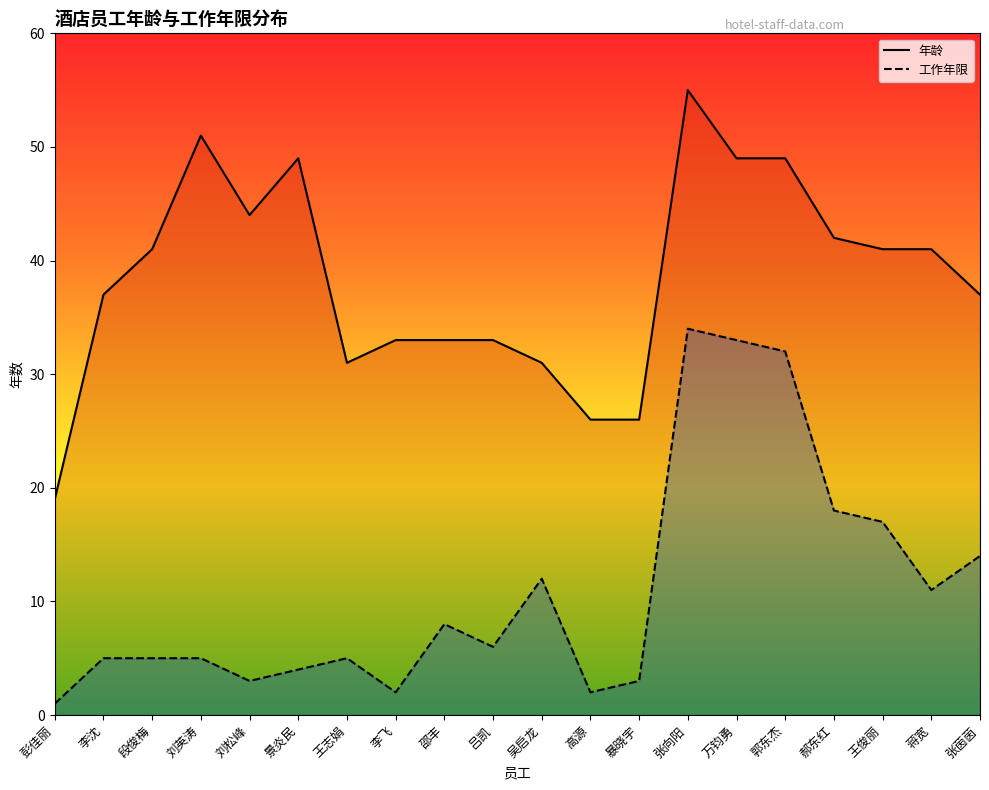

Reading left to right, list all the values displayed in this chart.

年龄: 彭佳丽=19	李沈=37	段俊梅=41	刘英涛=51	刘松峰=44	景炎民=49	王志娟=31	李飞=33	邵丰=33	吕凯=33	吴启龙=31	高源=26	暴晓宇=26	张向阳=55	万钧勇=49	郭东杰=49	郝东红=42	王俊丽=41	蒋宽=41	张茵茵=37
工作年限: 彭佳丽=1	李沈=5	段俊梅=5	刘英涛=5	刘松峰=3	景炎民=4	王志娟=5	李飞=2	邵丰=8	吕凯=6	吴启龙=12	高源=2	暴晓宇=3	张向阳=34	万钧勇=33	郭东杰=32	郝东红=18	王俊丽=17	蒋宽=11	张茵茵=14